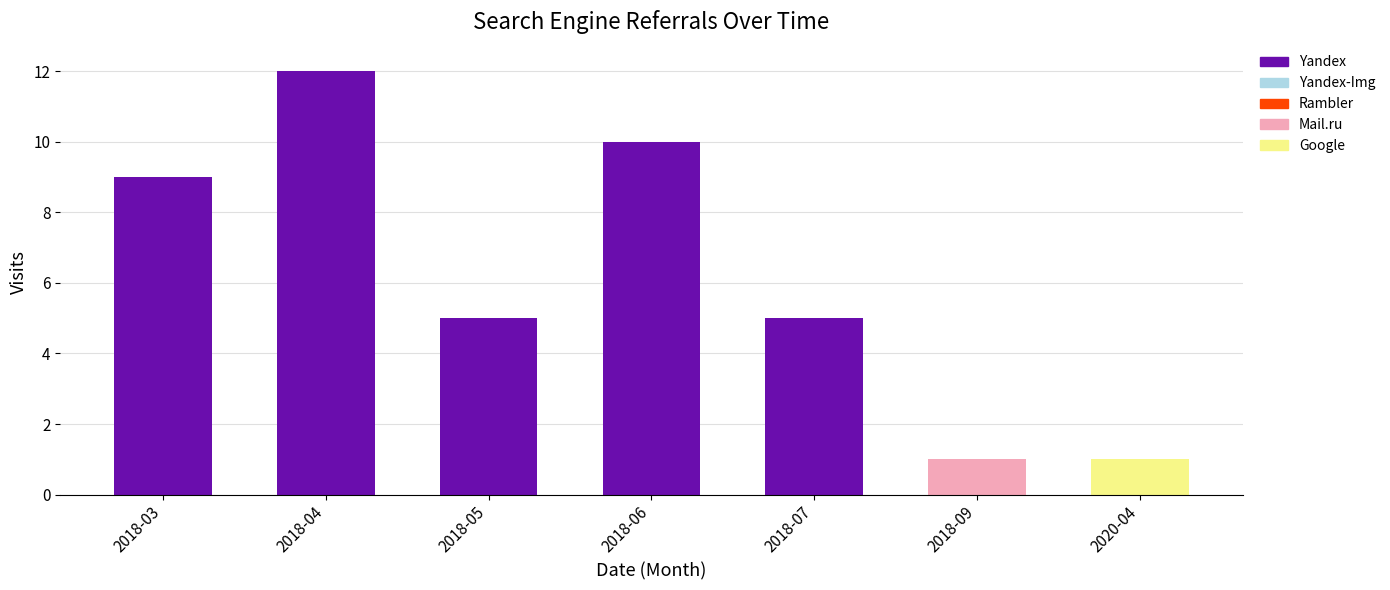

What is the total value across all series at 2018-06?

10